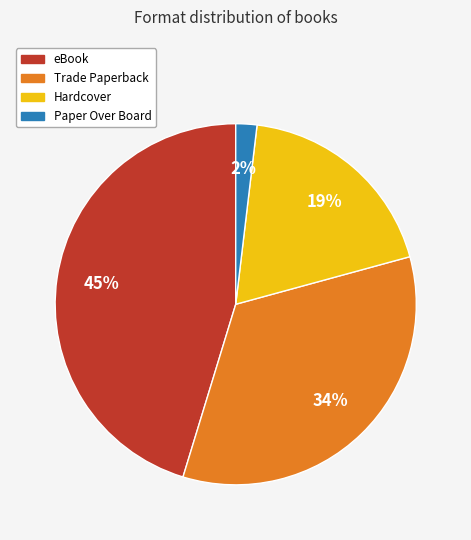

To the nearest percent, what percentage of the pie is Hardcover?

19%